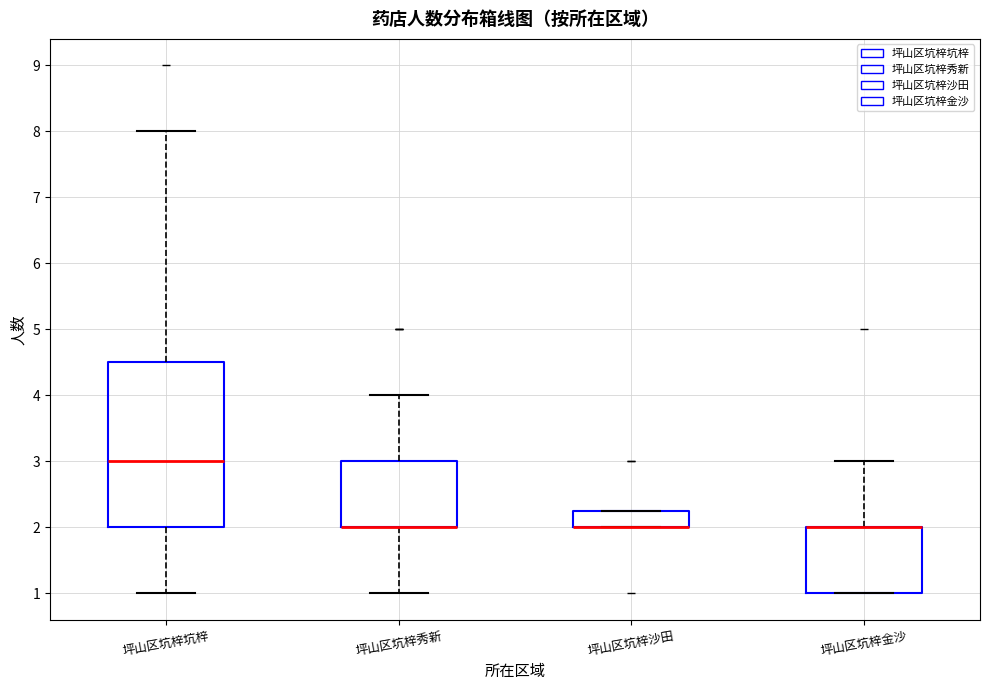

Where is the upper edge of the box for 坪山区坑梓金沙 on the y-axis? The values are not printed on the chart, so give them approximately, as read against the axis.

2.0